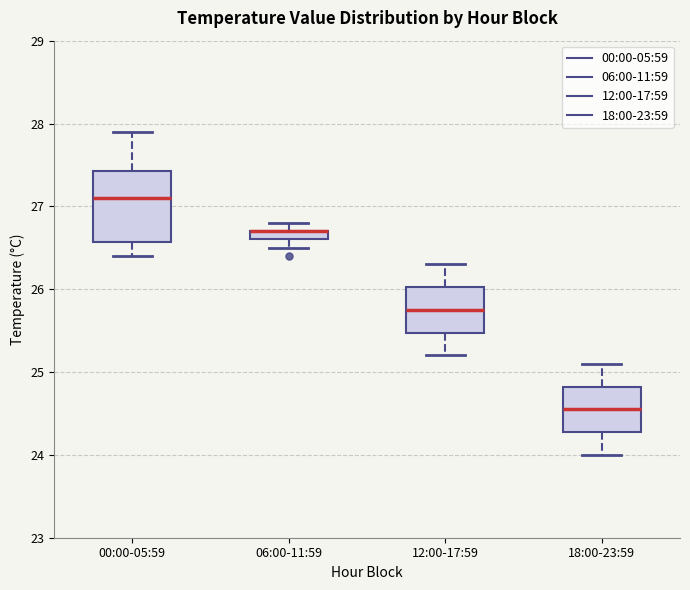

Which box is the tallest, from its lower edge to its upper edge?

00:00-05:59